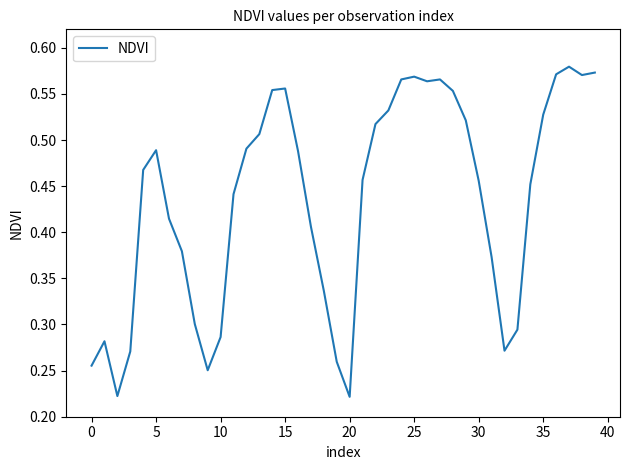

How many lines are shown in the chart?

1